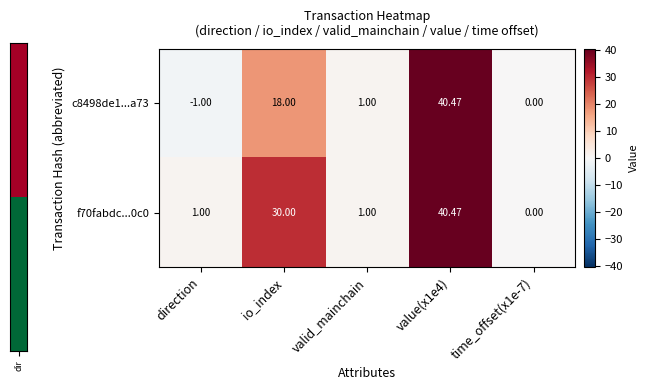

At which label does c8498de1...a73 first exceed 1?

io_index